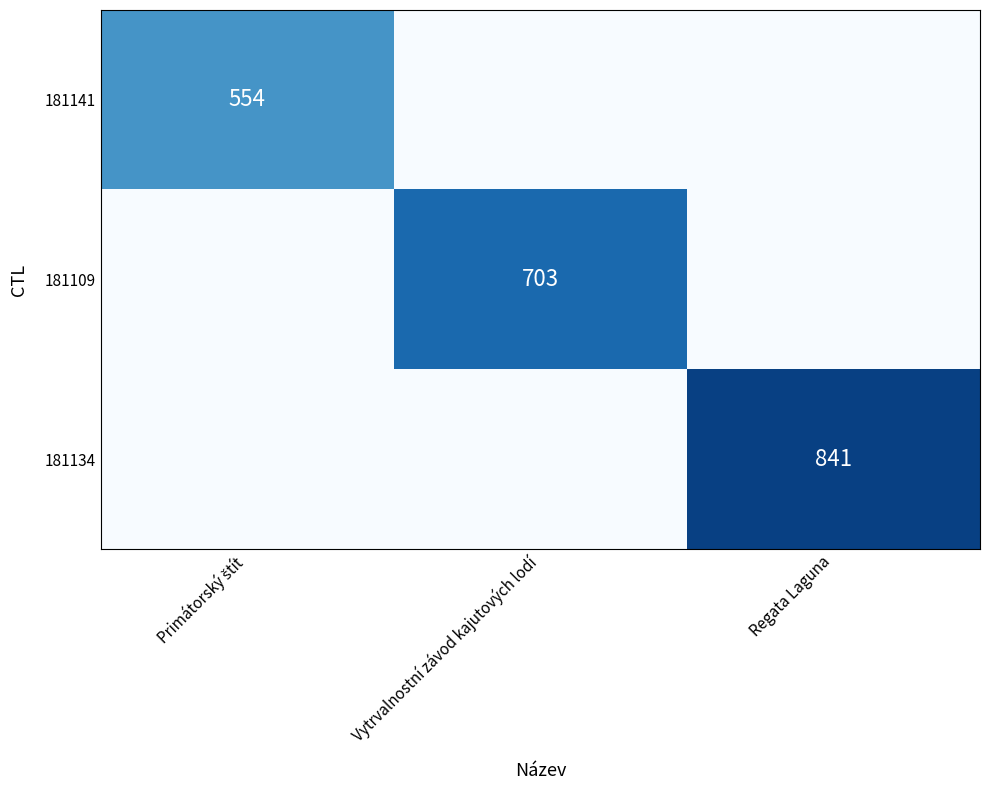

True or false: 181109 has a value of 703 at Vytrvalnostní závod kajutových lodí.

True